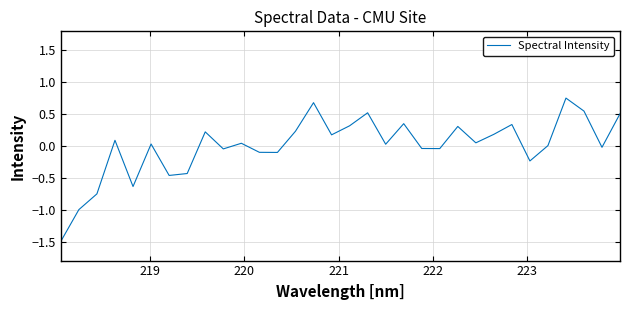

What is the minimum value shown in the chart?

-1.5